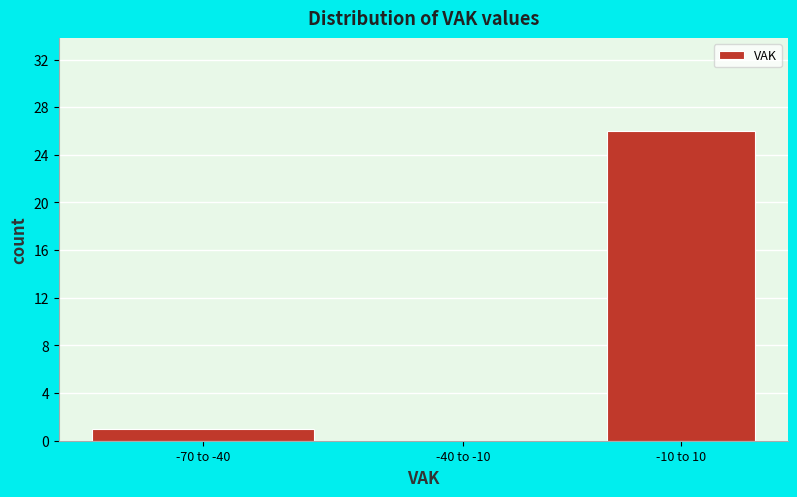

Reading right to left, transcribe all the data shown in this chart.

-10 to 10=26	-40 to -10=0	-70 to -40=1